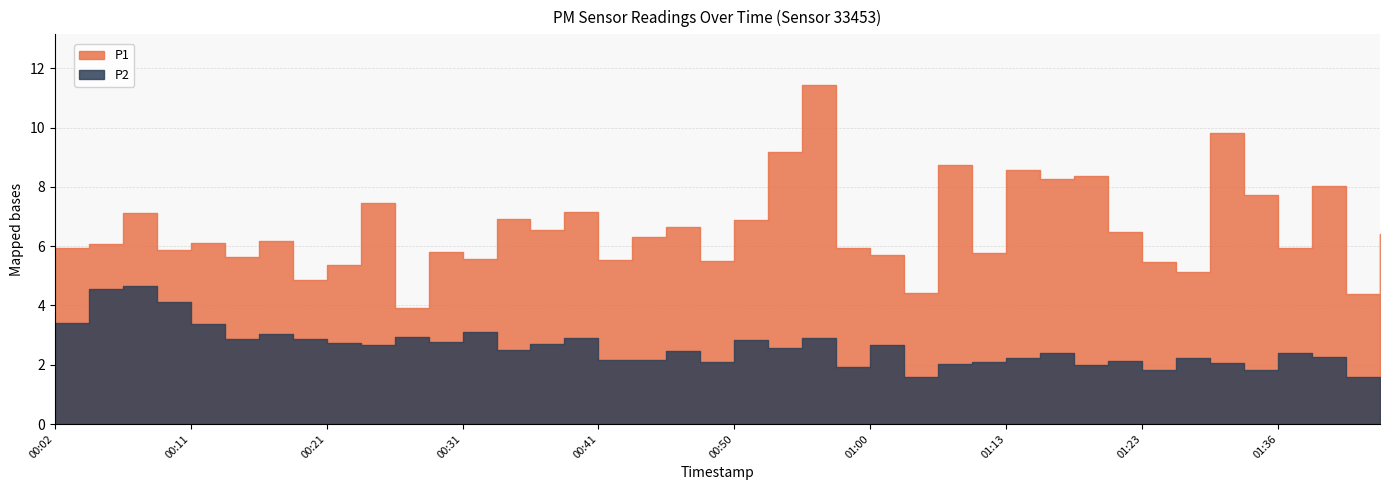

In P1, how many points are higher than both neighbors (excluding endpoints)?

14